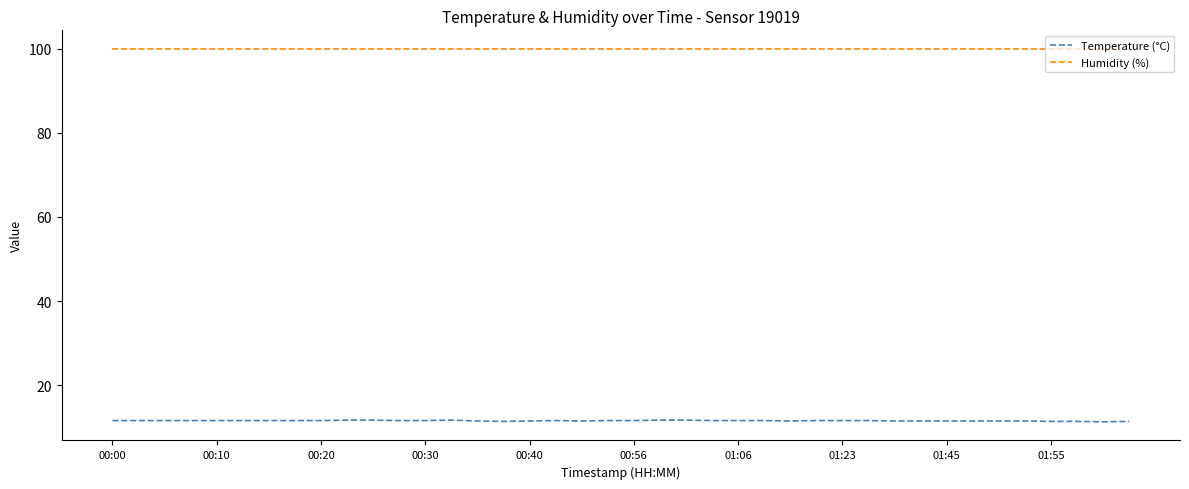

What is the minimum value for Temperature (°C)?

11.3